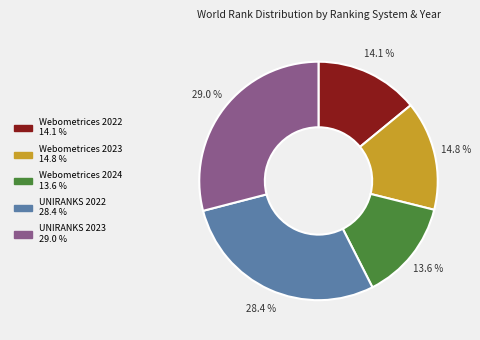

To the nearest percent, what is the average slice percentage?

20%